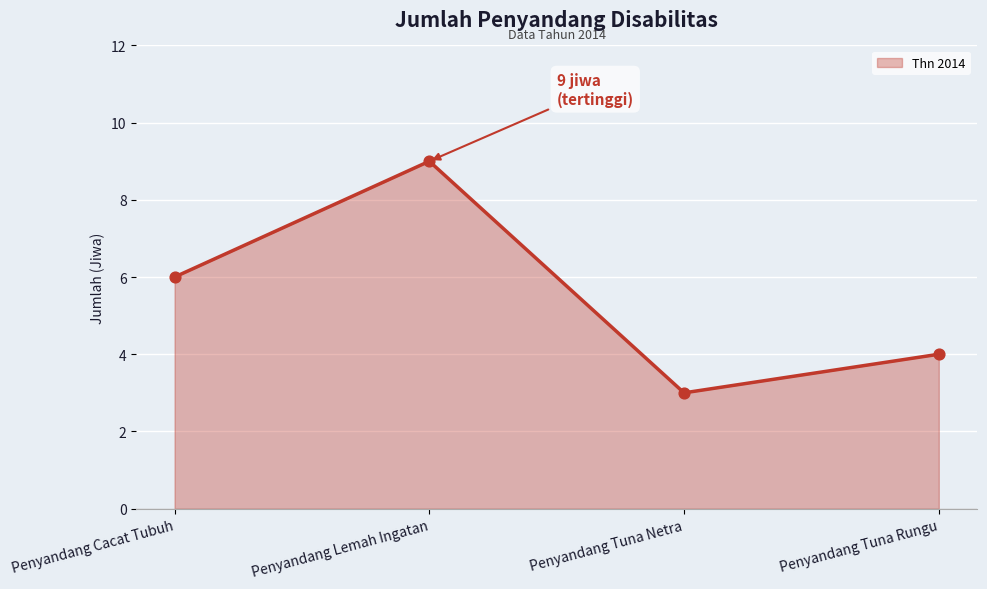

What is the change in value from Penyandang Cacat Tubuh to Penyandang Tuna Netra?

-3